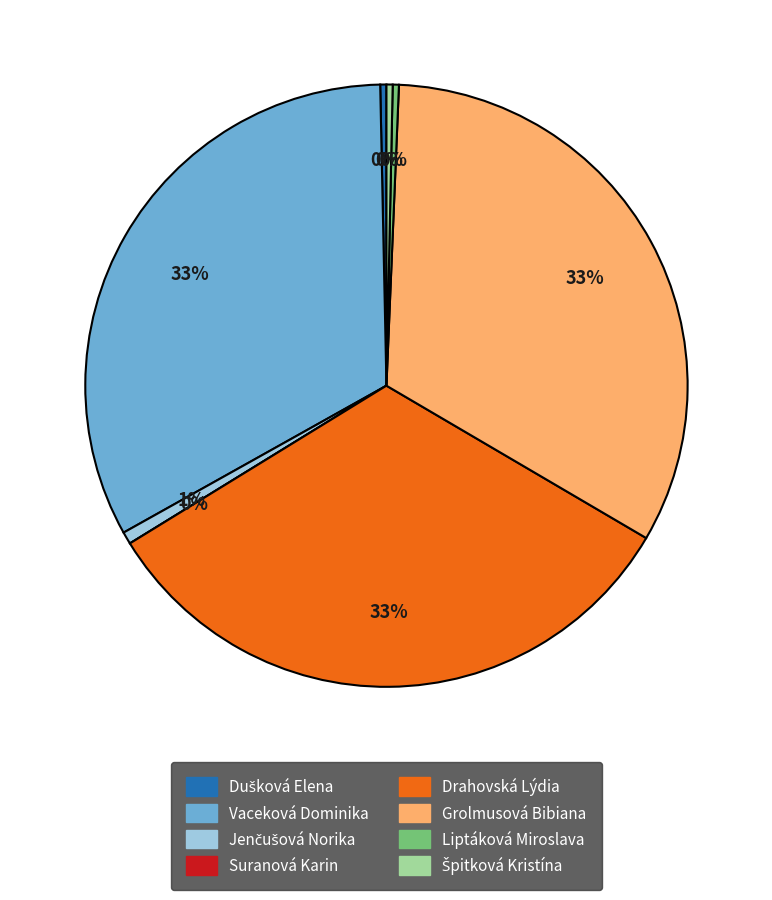

To the nearest percent, what portion does Jenčušová Norika represent?

1%